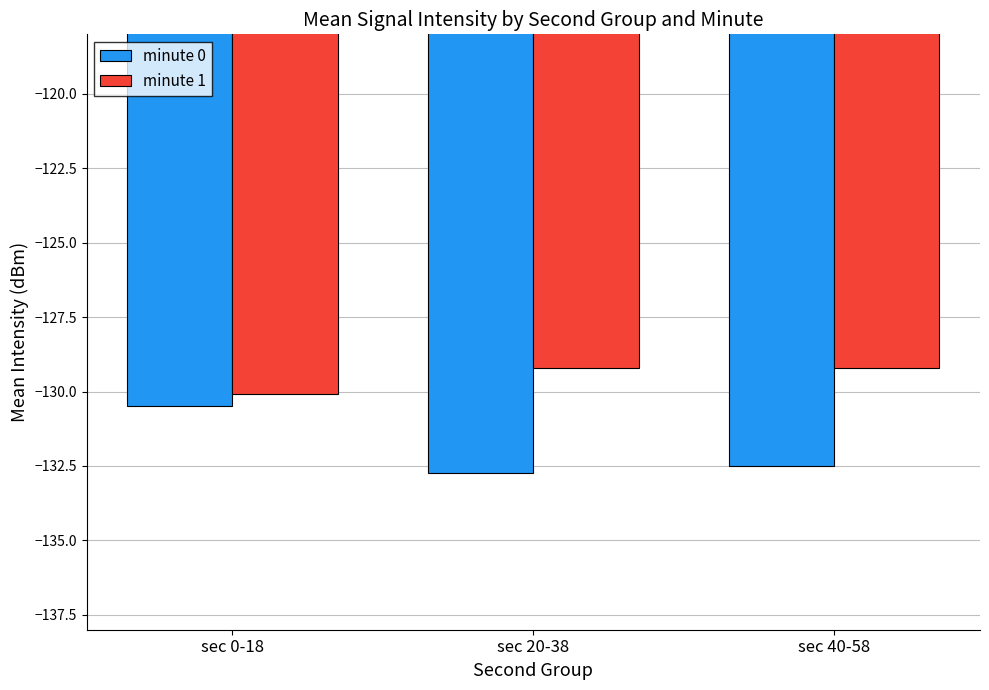

How many minute 1 values are between -130 and -129?

2